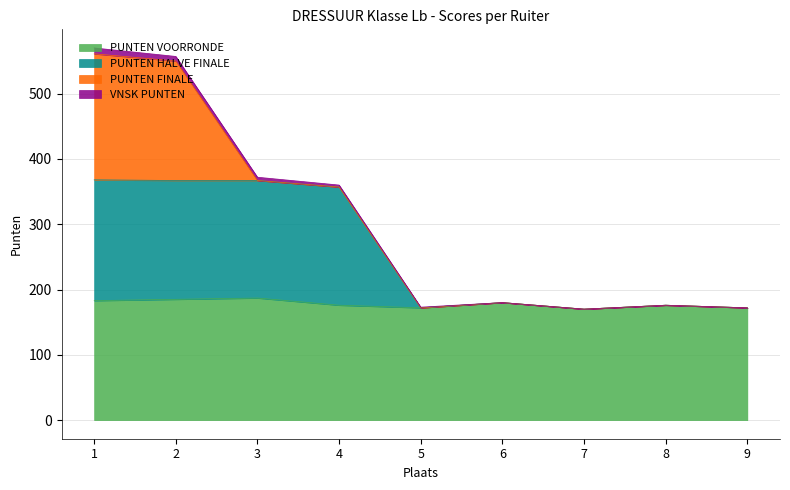

True or false: PUNTEN VOORRONDE and PUNTEN HALVE FINALE intersect in this chart.

False